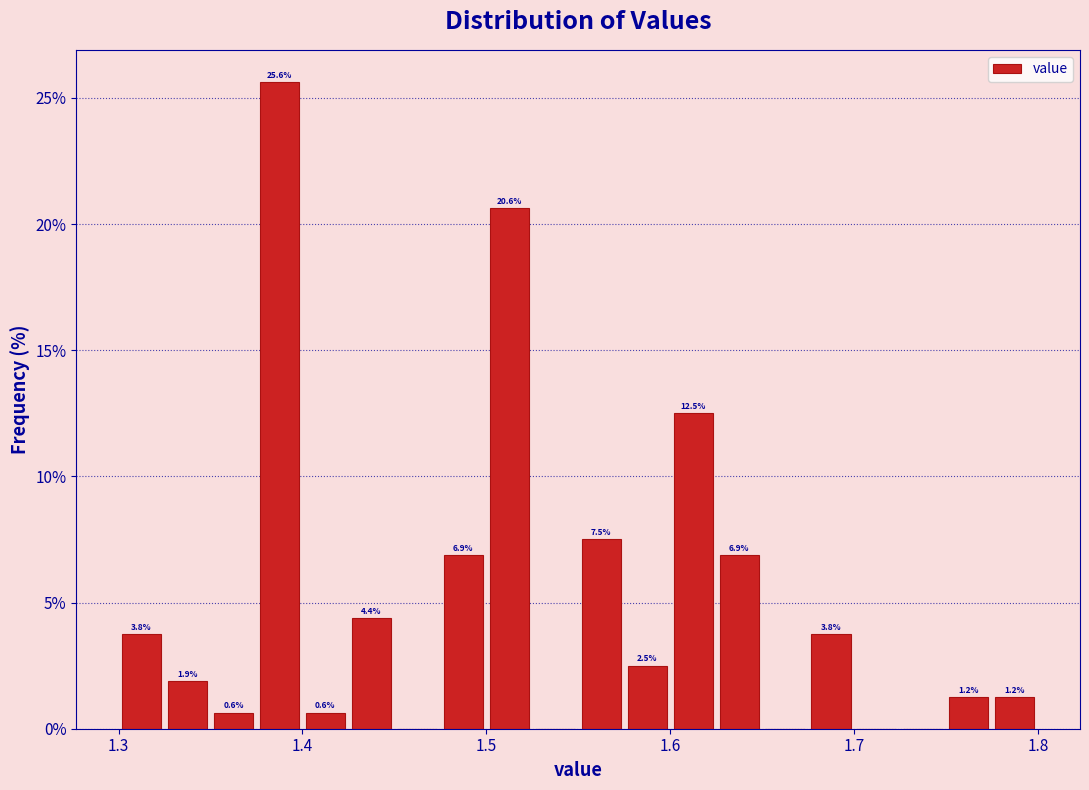

Around what value on the x-axis is the tallest bar? Give the approximate position of its centre, as read against the axis.

1.39